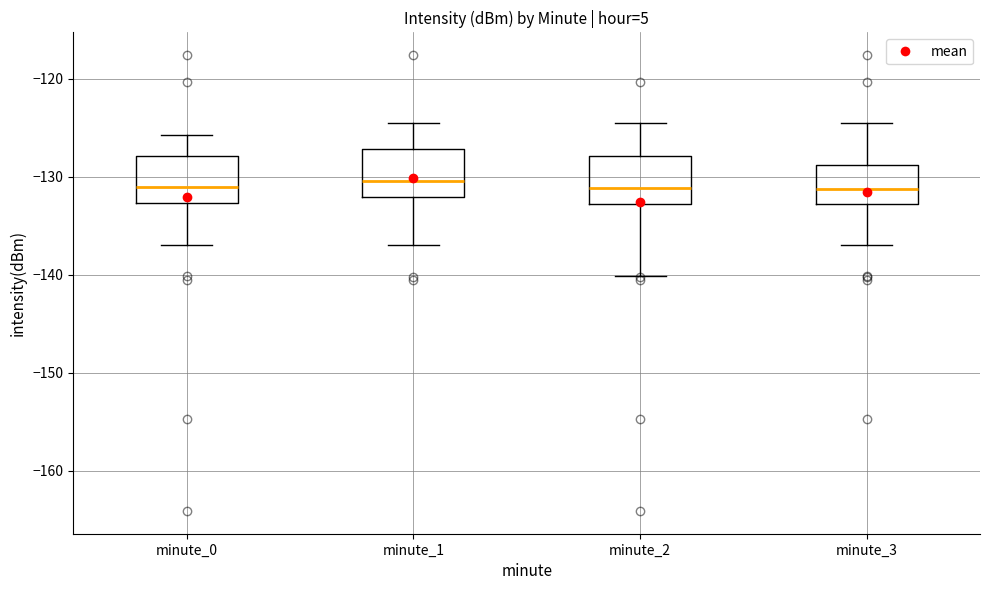

Reading left to right, read every box against the y-axis: the position of its median line, the range the box covers, and the ends of its whiskers. The values are not printed on the chart, so give them approximately, as read against the axis.

minute_0: median -131, box -133 to -128, whiskers -137 to -126
minute_1: median -130, box -132 to -127, whiskers -137 to -125
minute_2: median -131, box -133 to -128, whiskers -140 to -125
minute_3: median -131, box -133 to -129, whiskers -137 to -125